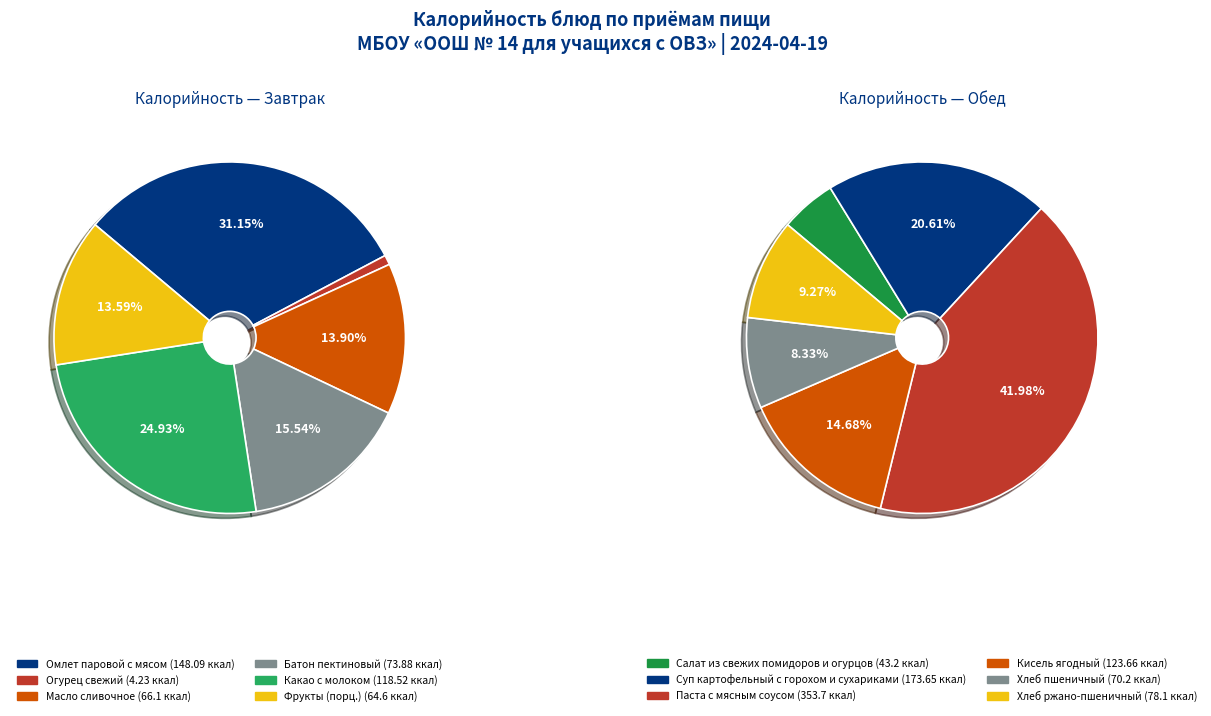

Rank the categories by value from lowest to highest.

Огурец свежий, Салат из свежих помидоров и огурцов, Фрукты (порц.), Масло сливочное, Хлеб пшеничный, Батон пектиновый, Хлеб ржано-пшеничный, Какао с молоком, Кисель ягодный, Омлет паровой с мясом, Суп картофельный с горохом и сухариками, Паста с мясным соусом